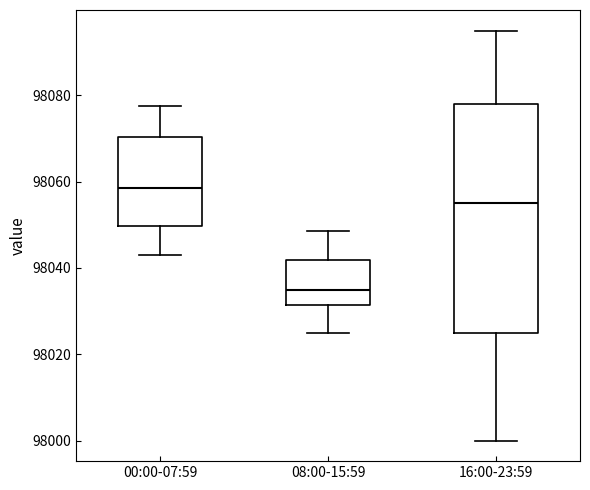

Where does the median line of the box for 00:00-07:59 sit on the y-axis? The values are not printed on the chart, so give them approximately, as read against the axis.

98058